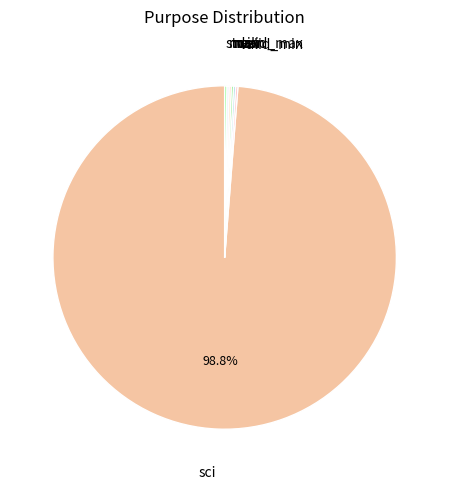

What is the largest slice in the pie chart?

sci